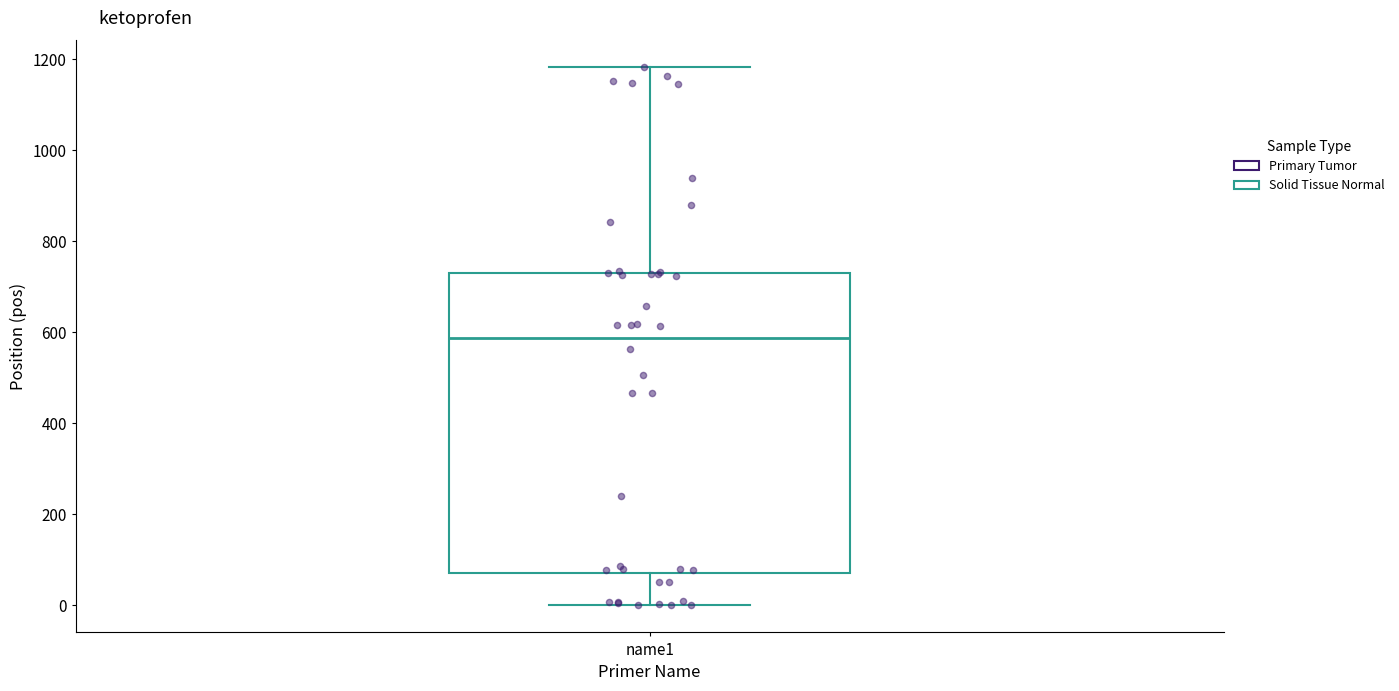

Transcribe this box plot: give where the median line is, the range the box spans, and where the two whiskers end, as read against the y-axis. The values are not printed on the chart, so give them approximately, as read against the axis.

median 580, box 80 to 740, whiskers 0 to 1180